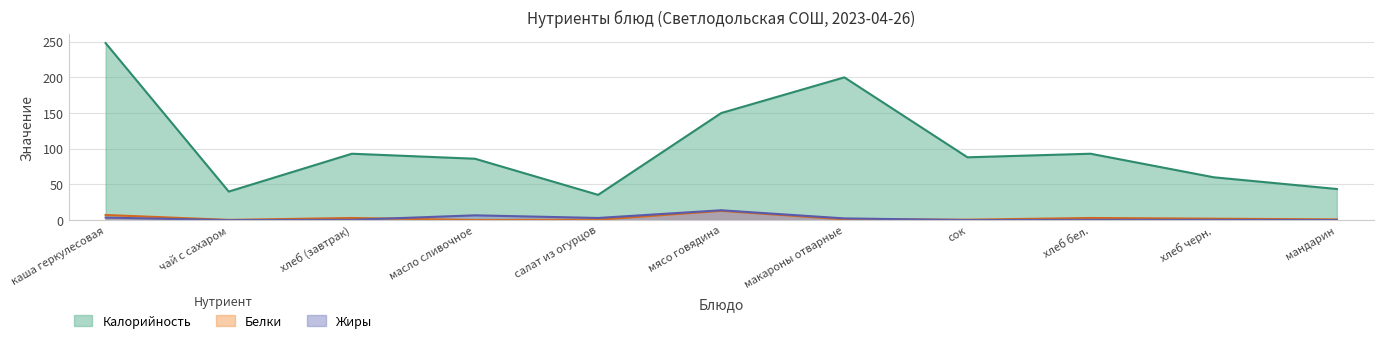

What are all the series names shown in the legend?

Калорийность, Белки, Жиры